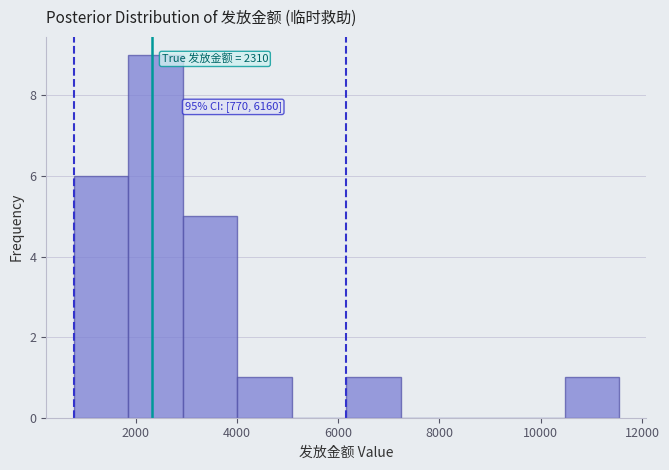

Which range on the x-axis has the tallest bar?

1800 to 3000